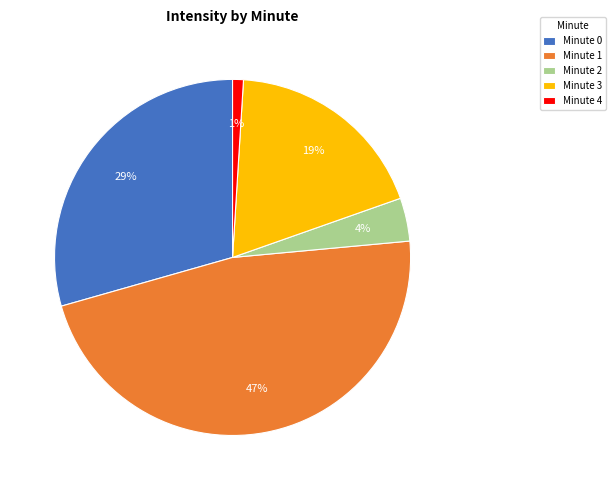

Does any single category account for the majority?

No